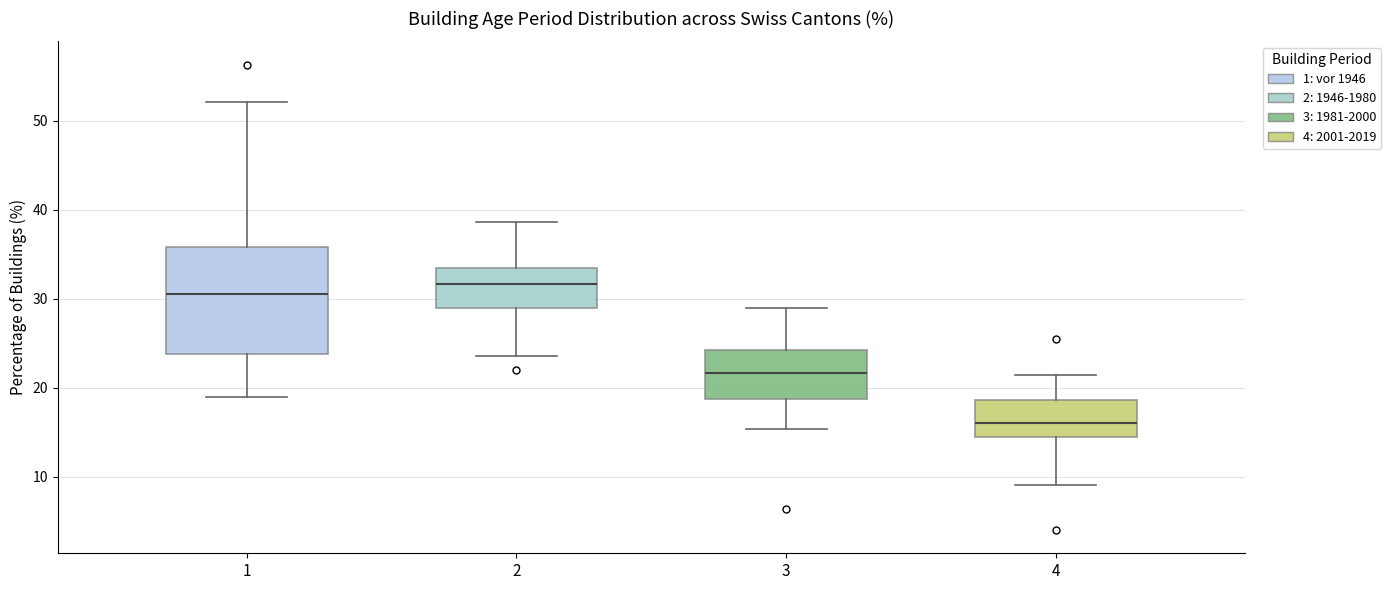

Where does the lower whisker of the box at x = 3 end on the y-axis? The values are not printed on the chart, so give them approximately, as read against the axis.

15